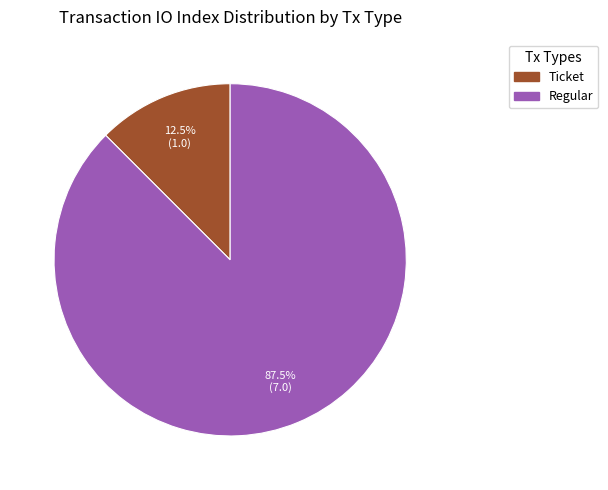

To the nearest percent, what is the difference between the largest and smallest slice percentages?

75%